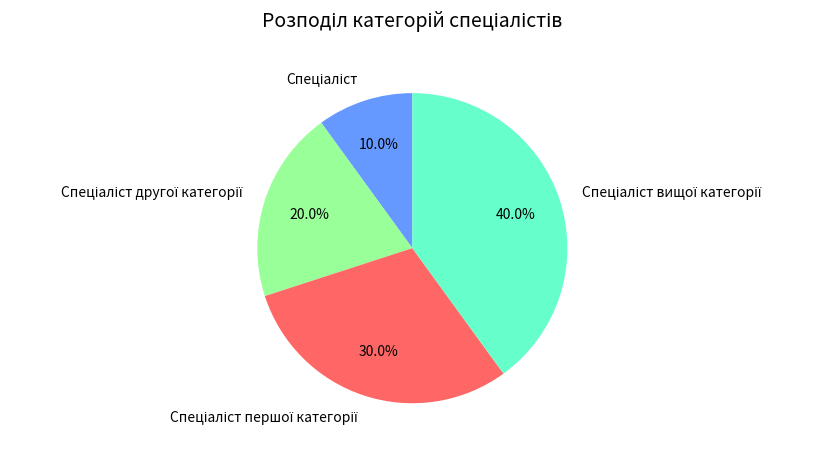

Is there any slice that represents more than half of the pie?

No